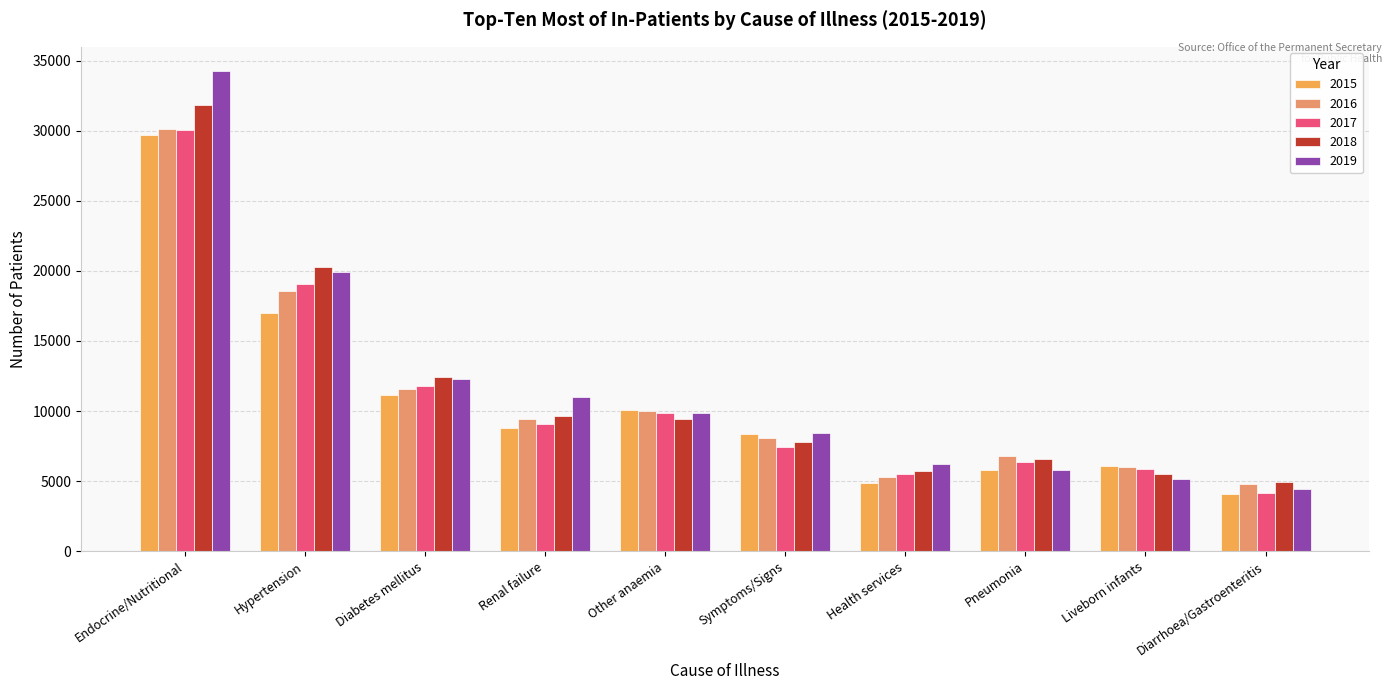

At how many categories does at least one series exceed 12030?

3